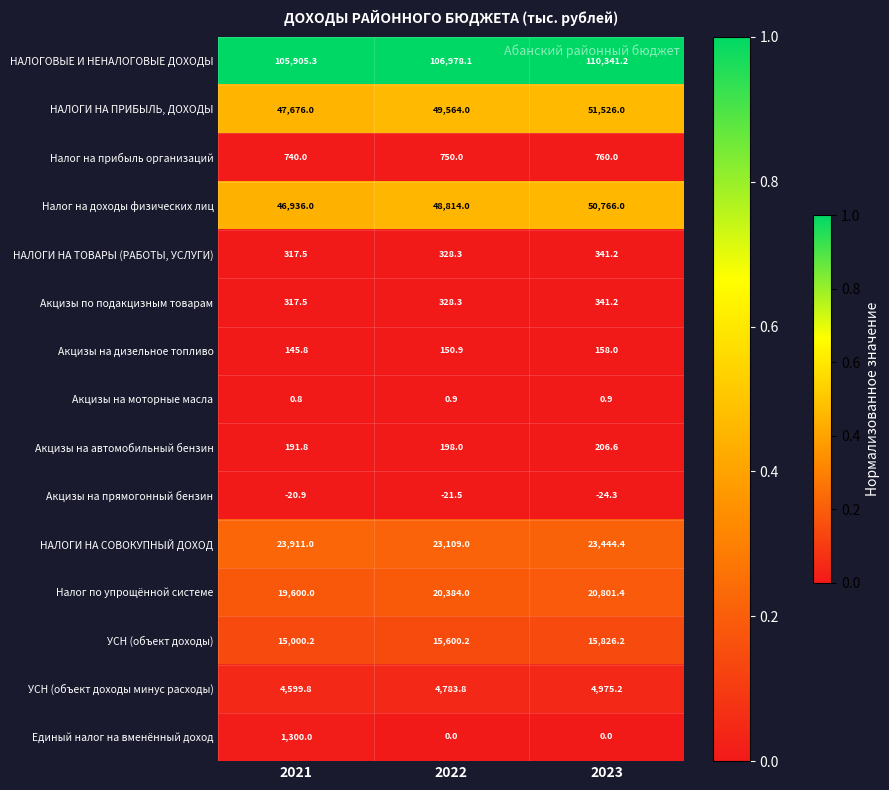

What is the maximum value shown in the chart?

110341.2